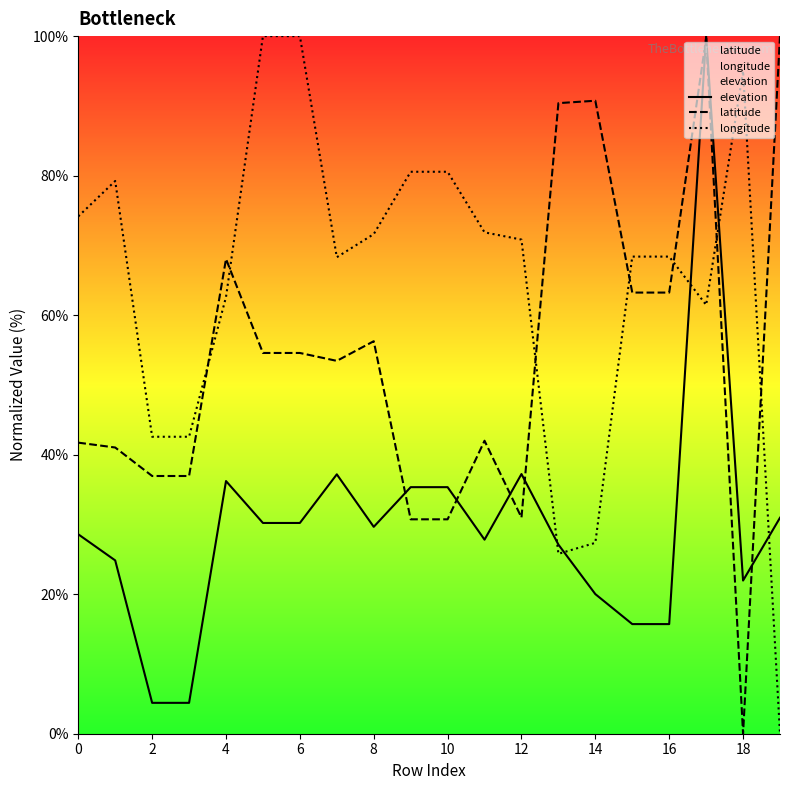

How many lines are shown in the chart?

3